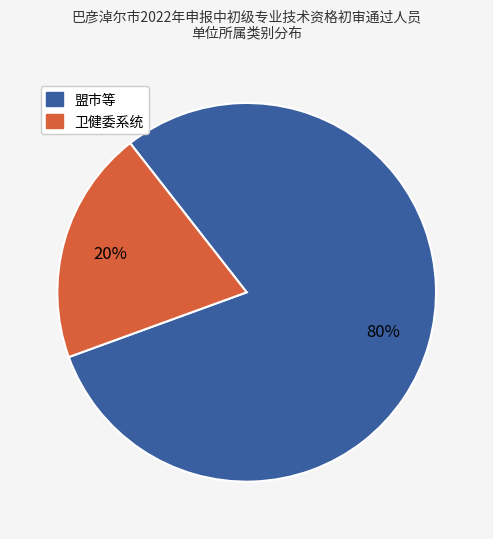

Is there any slice that represents more than half of the pie?

Yes